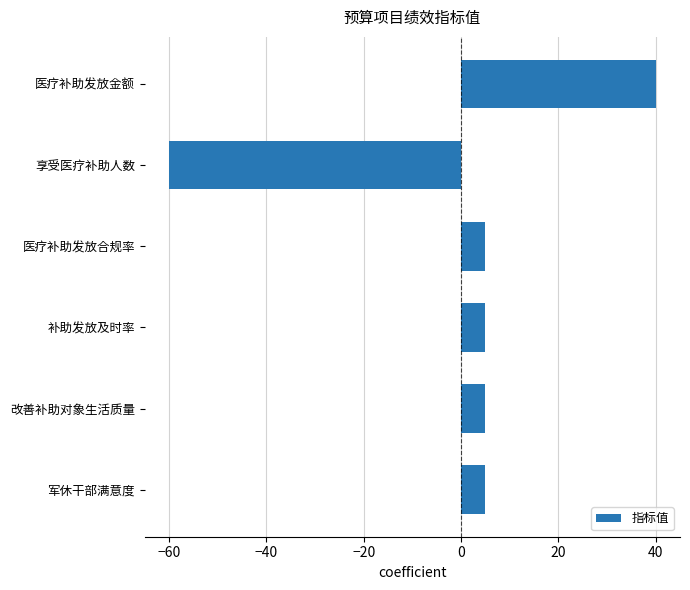

Count the number of data series in this chart.

1